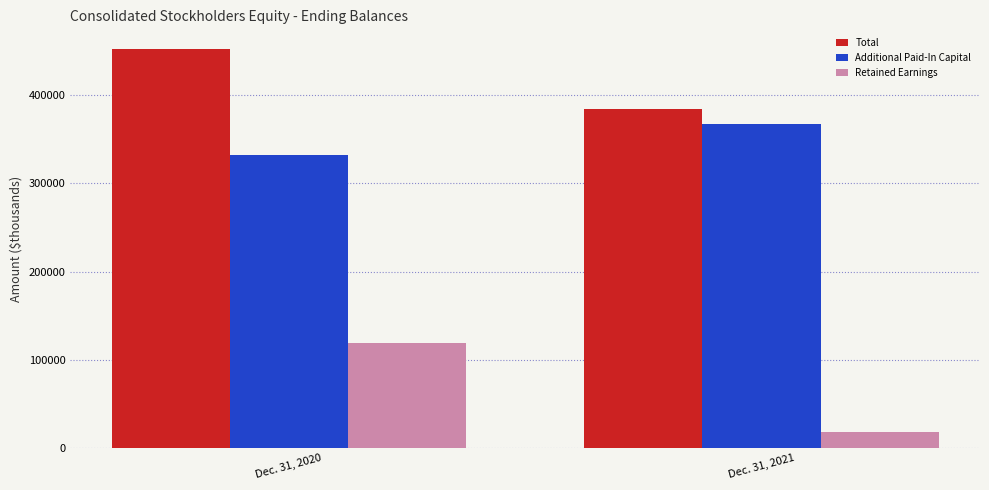

What is the difference between the Additional Paid-In Capital values at Dec. 31, 2020 and Dec. 31, 2021?

34579